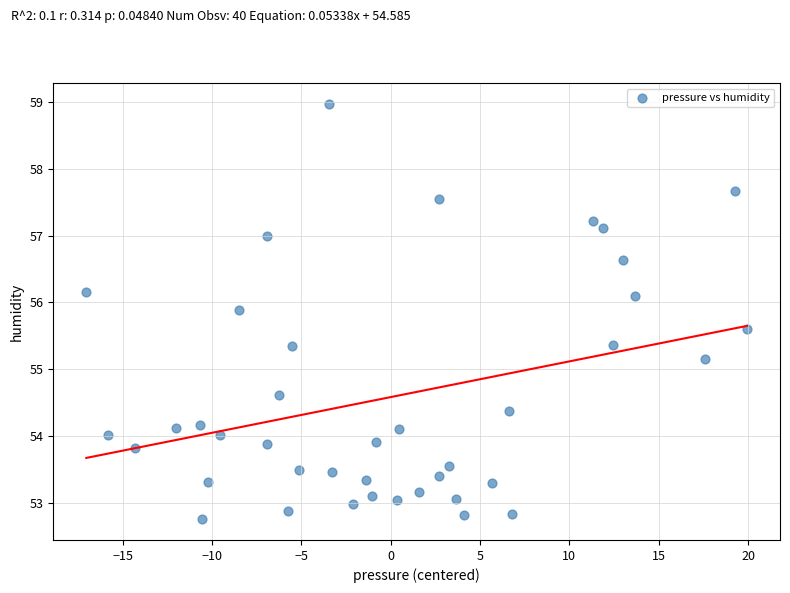

What is the range of Y values (max minus min)?

6.2